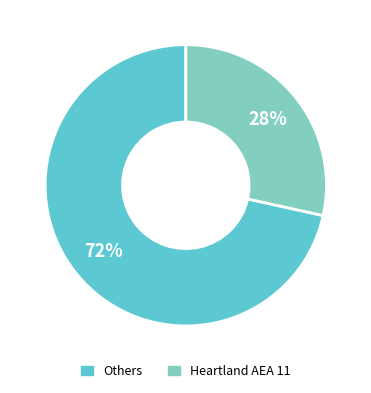

To the nearest percent, what is the average slice percentage?

50%